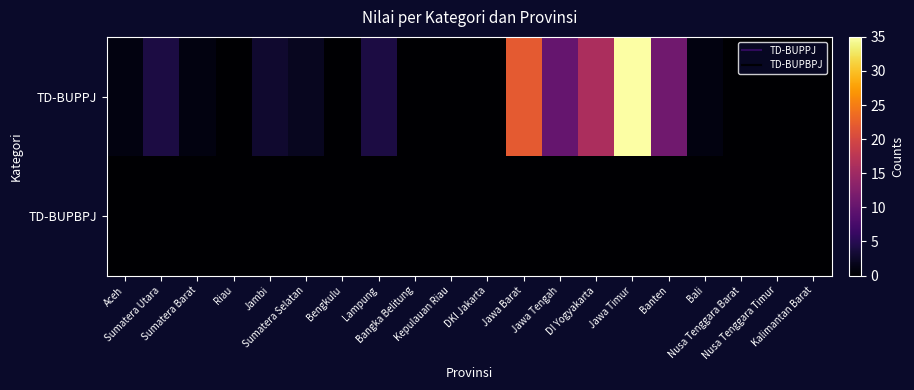

Count the number of categories in the chart.

20